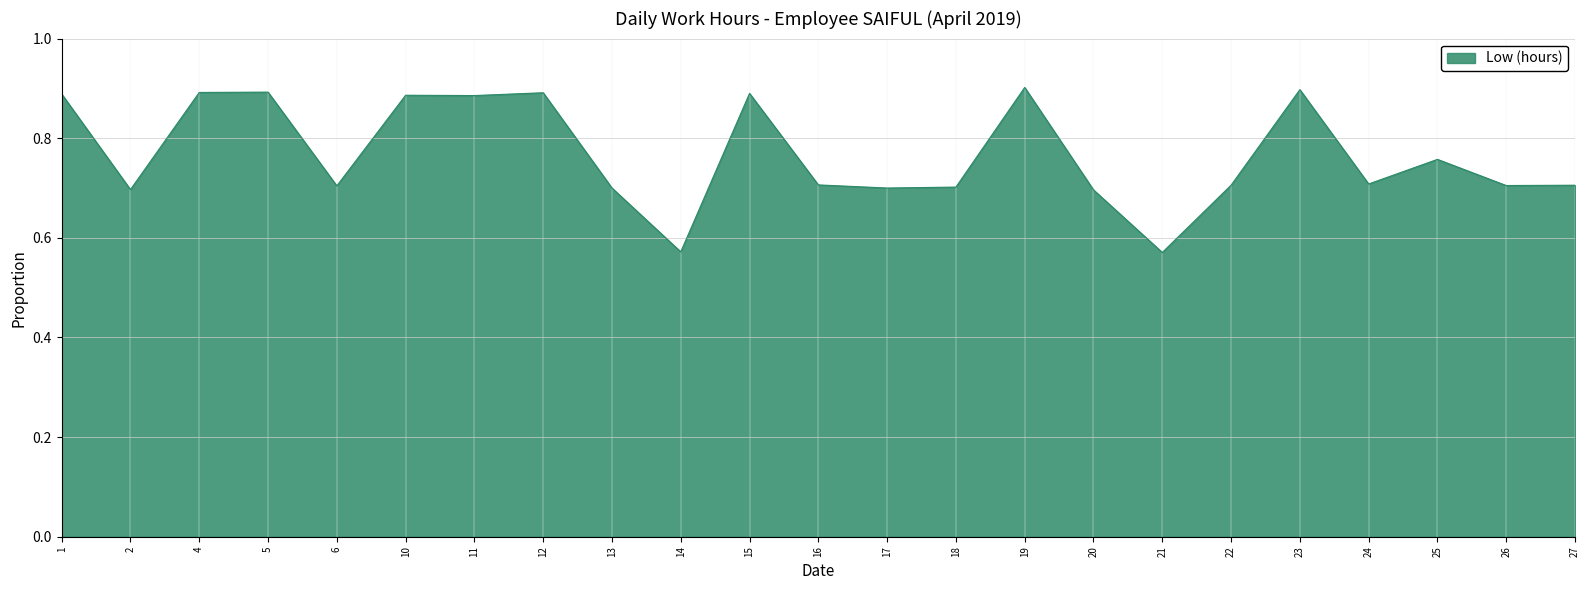

What is the sum of the values at 10 and 16?

1.6